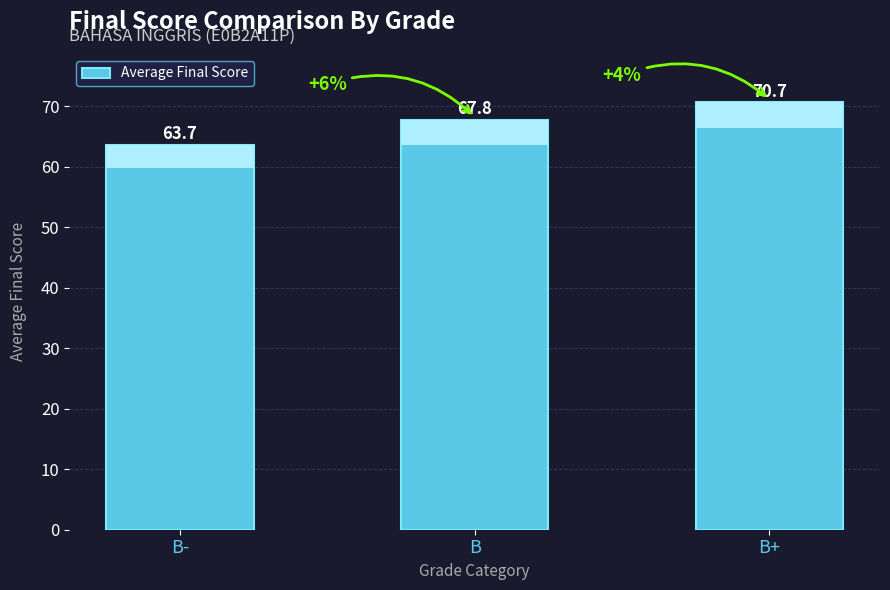

List the labels in order of value, smallest first.

B-, B, B+